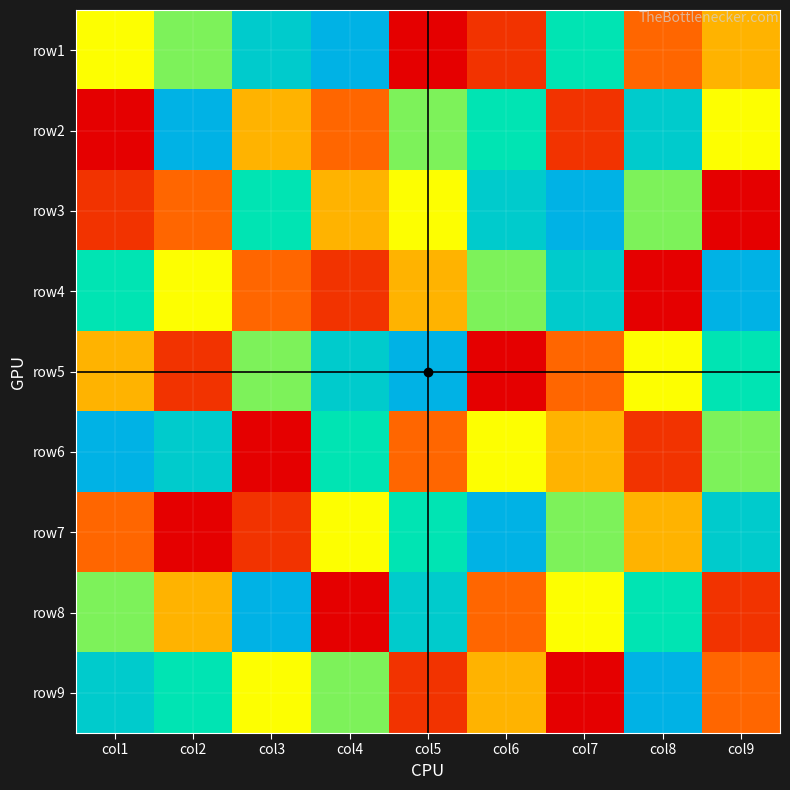

Reading right to left, list all the values displayed in this chart.

row1: col9=4	col8=3	col7=7	col6=2	col5=1	col4=9	col3=8	col2=6	col1=5
row2: col9=5	col8=8	col7=2	col6=7	col5=6	col4=3	col3=4	col2=9	col1=1
row3: col9=1	col8=6	col7=9	col6=8	col5=5	col4=4	col3=7	col2=3	col1=2
row4: col9=9	col8=1	col7=8	col6=6	col5=4	col4=2	col3=3	col2=5	col1=7
row5: col9=7	col8=5	col7=3	col6=1	col5=9	col4=8	col3=6	col2=2	col1=4
row6: col9=6	col8=2	col7=4	col6=5	col5=3	col4=7	col3=1	col2=8	col1=9
row7: col9=8	col8=4	col7=6	col6=9	col5=7	col4=5	col3=2	col2=1	col1=3
row8: col9=2	col8=7	col7=5	col6=3	col5=8	col4=1	col3=9	col2=4	col1=6
row9: col9=3	col8=9	col7=1	col6=4	col5=2	col4=6	col3=5	col2=7	col1=8